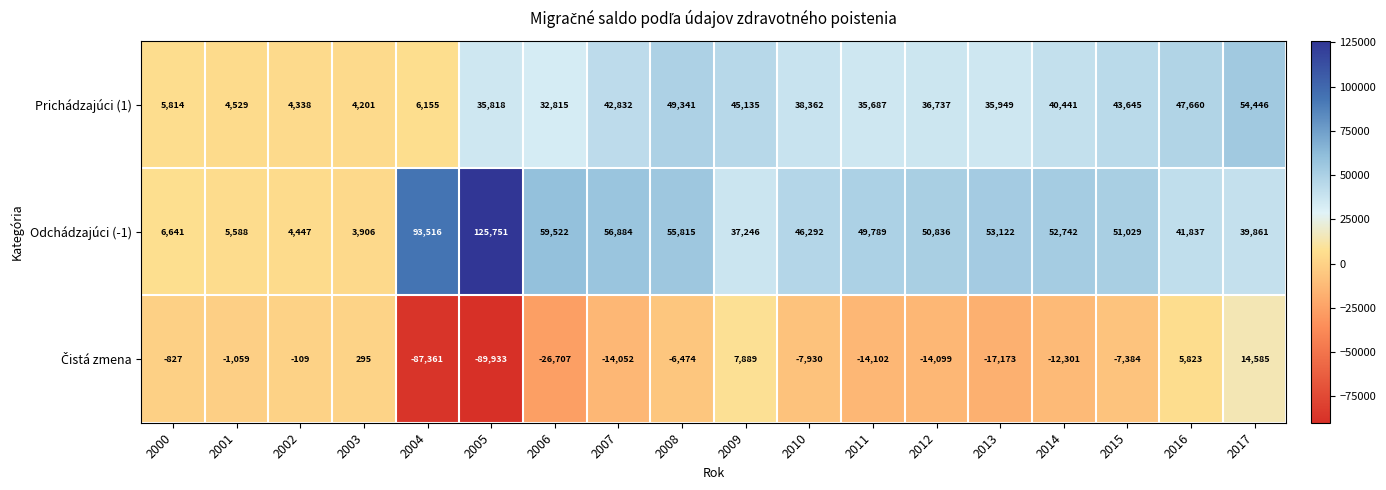

Which series has the largest total across all categories?

Odchádzajúci (-1)